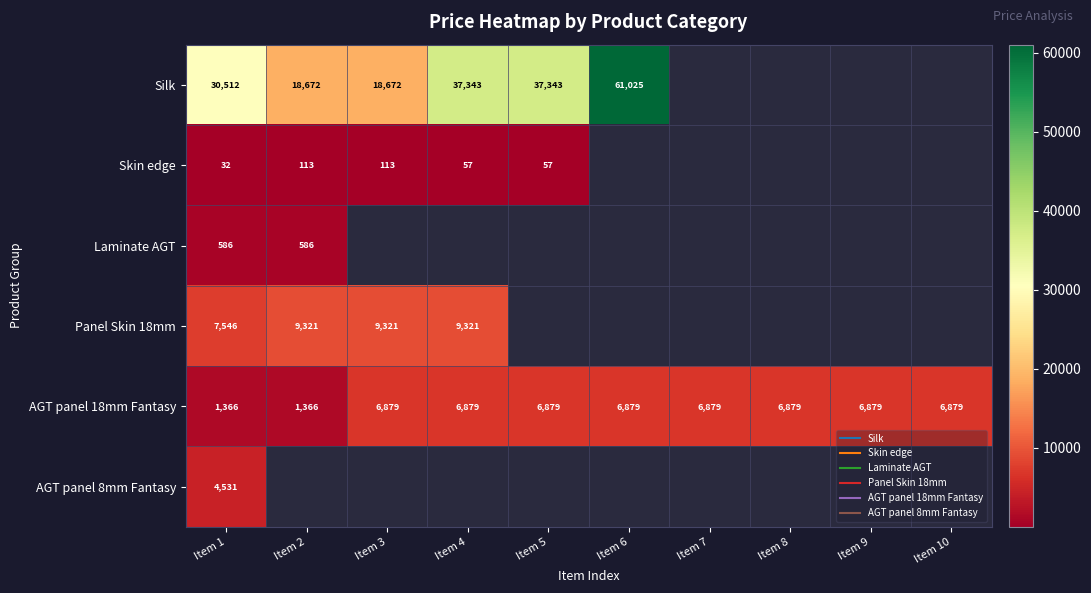

Which has a higher value, Item 4 or Item 2?

Item 4